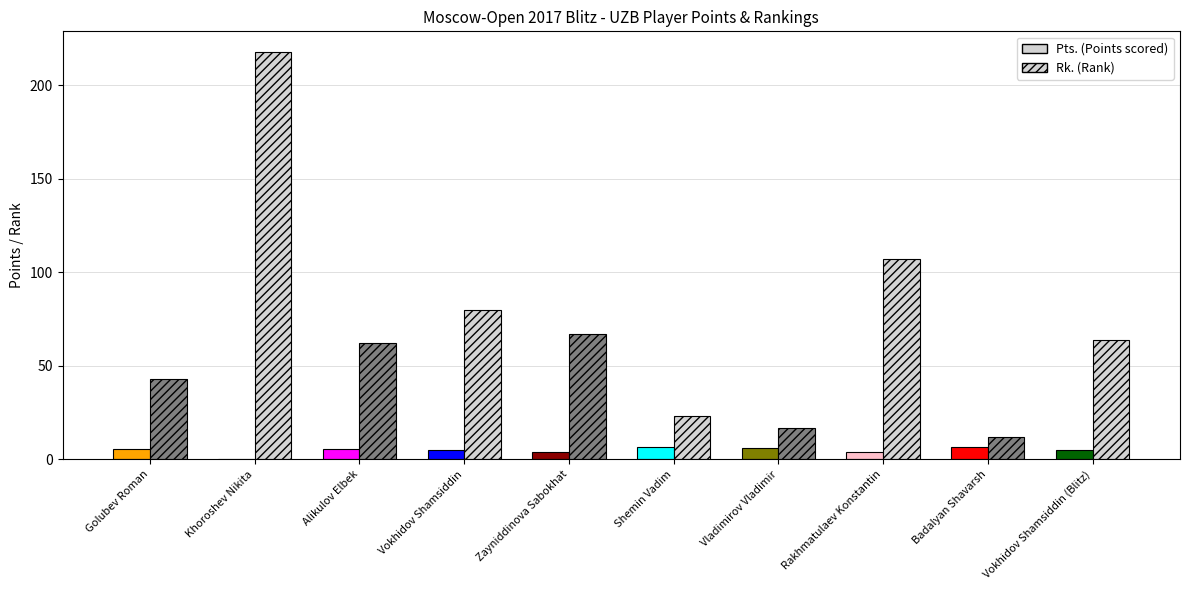

Reading left to right, transcribe all the data shown in this chart.

Pts. (col_9 - round scores): Golubev Roman=5.5	Khoroshev Nikita=0.0	Alikulov Elbek=5.5	Vokhidov Shamsiddin=5.0	Zayniddinova Sabokhat=4.0	Shemin Vadim=6.5	Vladimirov Vladimir=6.0	Rakhmatulaev Konstantin=4.0	Badalyan Shavarsh=6.5	Vokhidov Shamsiddin (Blitz)=5.0
Rk. (Rank): Golubev Roman=43.0	Khoroshev Nikita=218.0	Alikulov Elbek=62.0	Vokhidov Shamsiddin=80.0	Zayniddinova Sabokhat=67.0	Shemin Vadim=23.0	Vladimirov Vladimir=17.0	Rakhmatulaev Konstantin=107.0	Badalyan Shavarsh=12.0	Vokhidov Shamsiddin (Blitz)=64.0